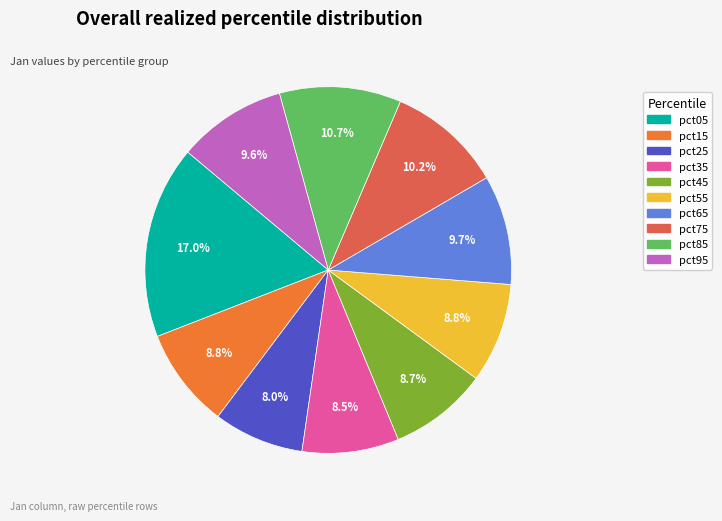

True or false: pct35 accounts for 1% of the total.

False